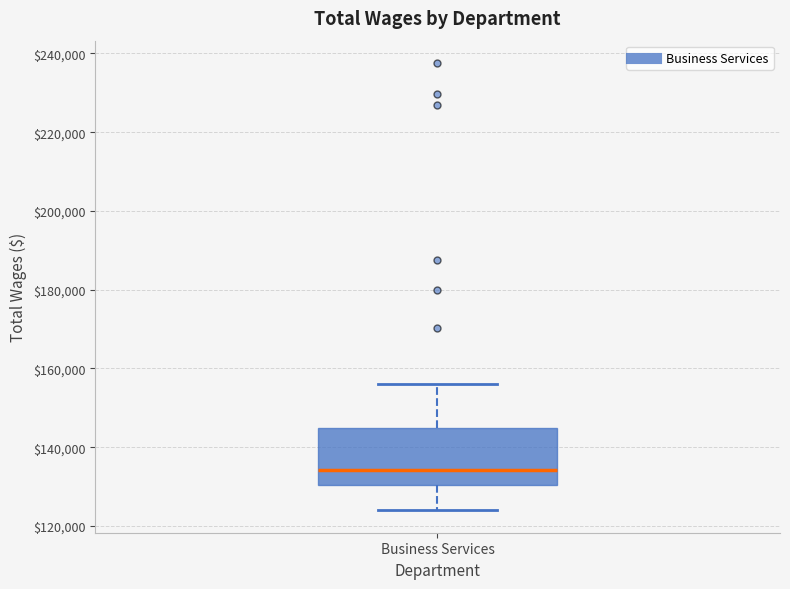

Read this box plot against the y-axis: the position of the median line, the range covered by the box, and the ends of both whiskers. The values are not printed on the chart, so give them approximately, as read against the axis.

median 134000, box 130000 to 144000, whiskers 124000 to 156000